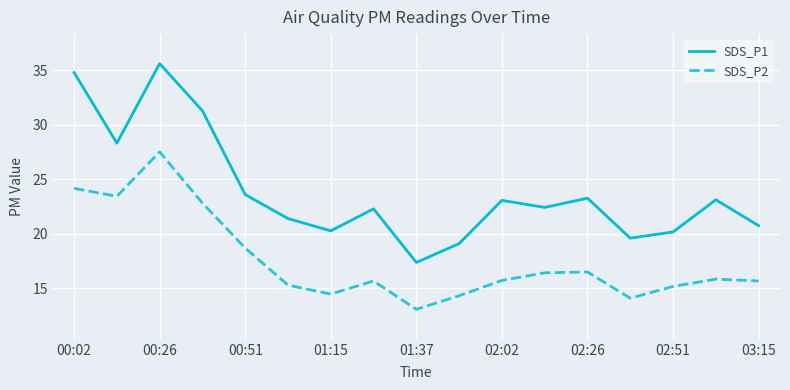

Which series has the largest total across all categories?

SDS_P1